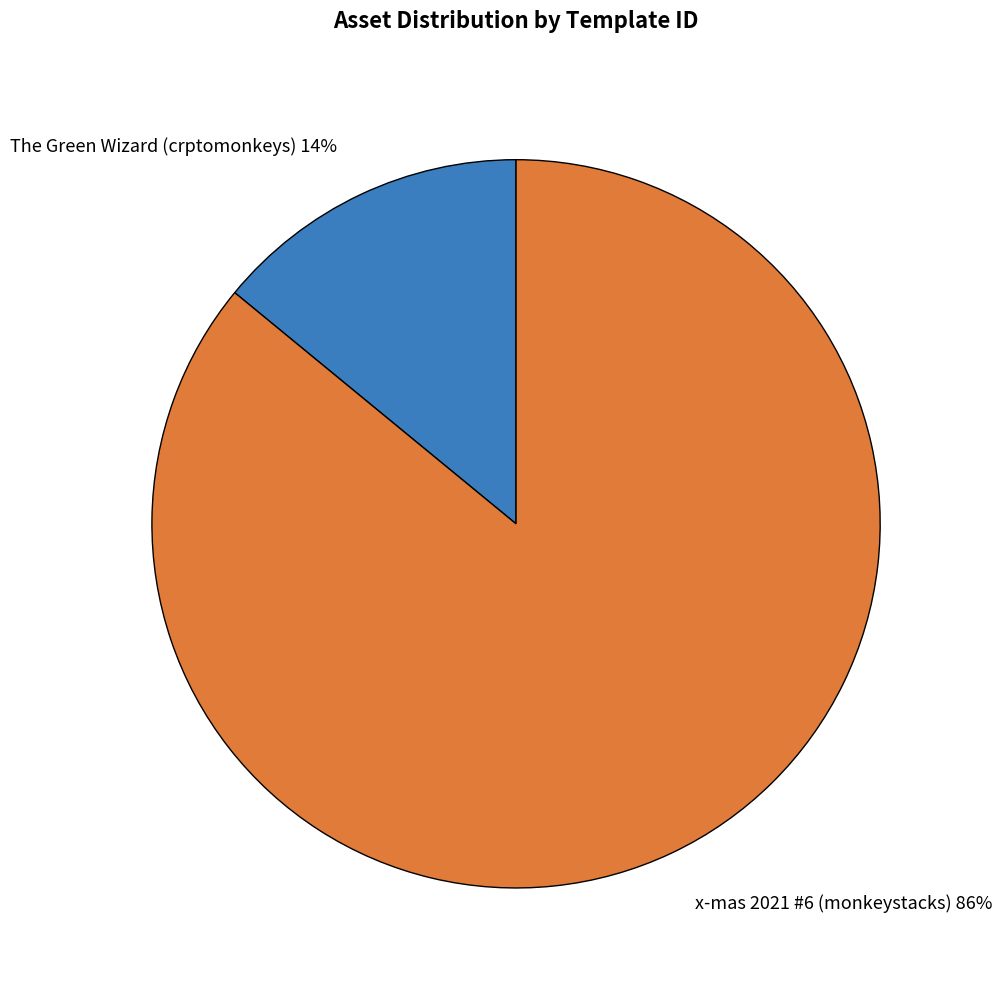

How many slices are in this pie chart?

2